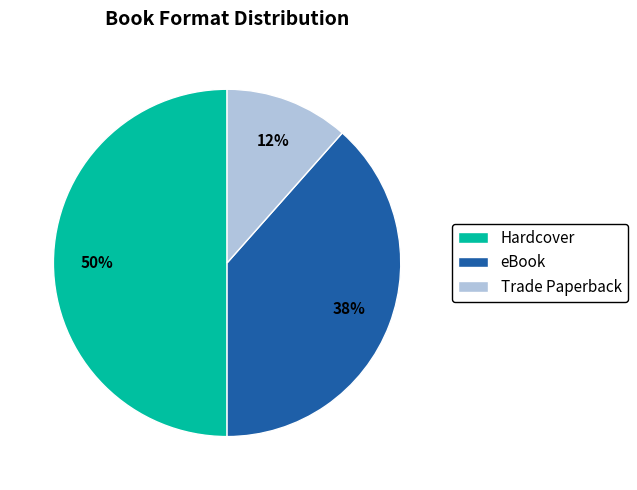

Does eBook account for over 50% of the chart?

No